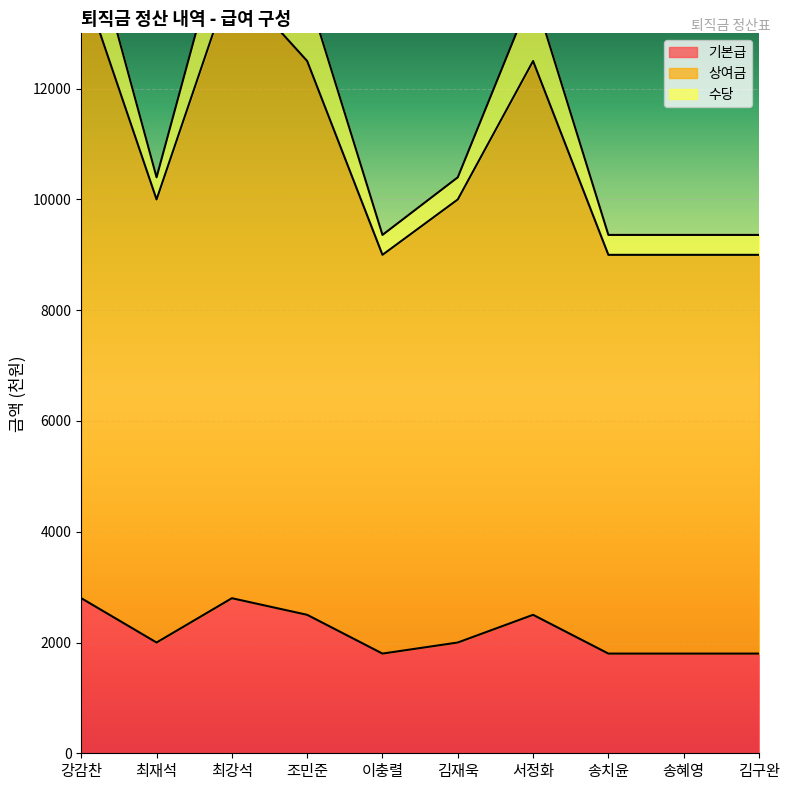

How many lines are shown in the chart?

3